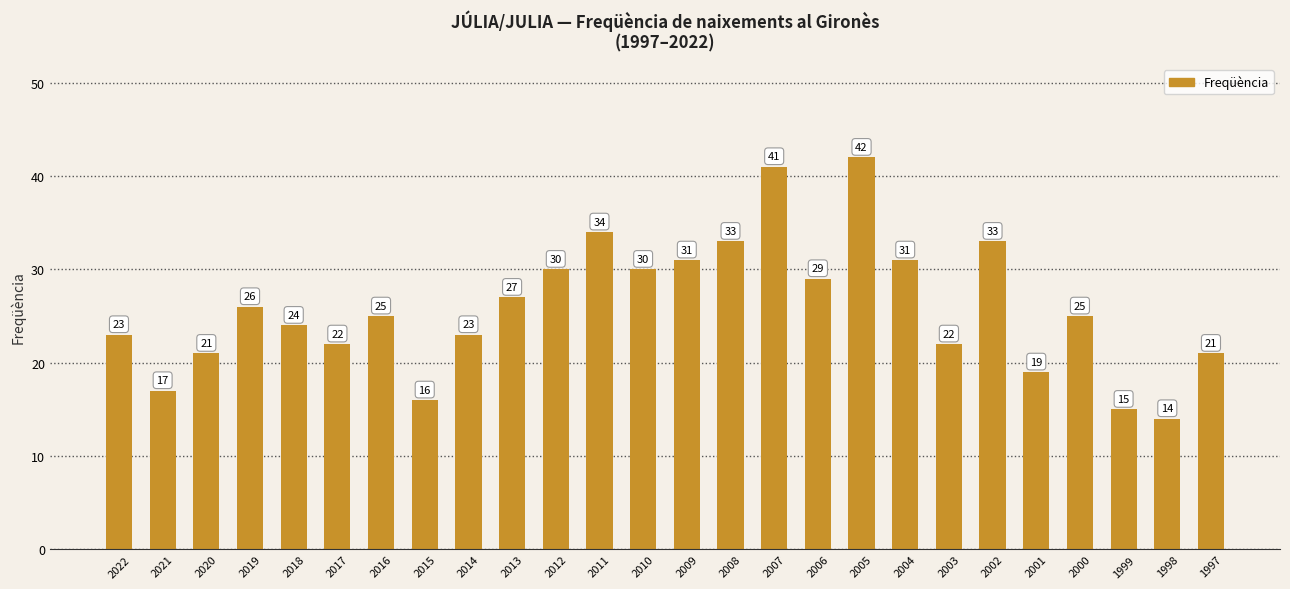

Approximately how many times larger is the value at 2009 compared to 2008?

0.9